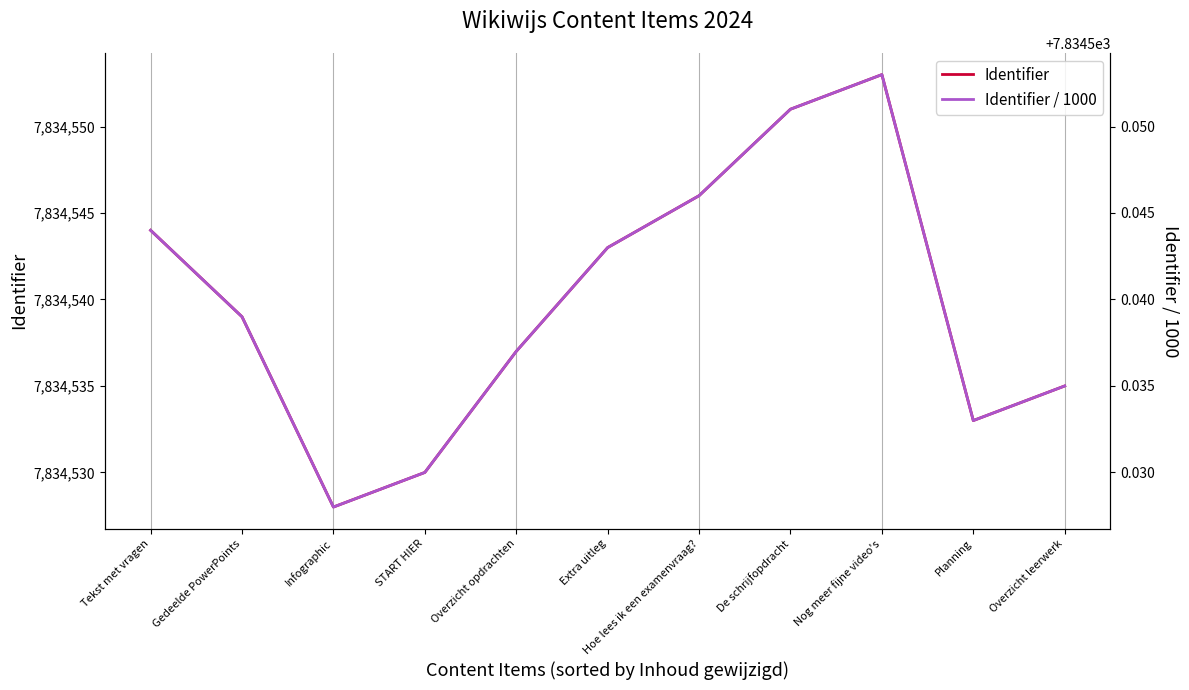

At which category does Identifier reach its first local peak?

Nog meer fijne video's